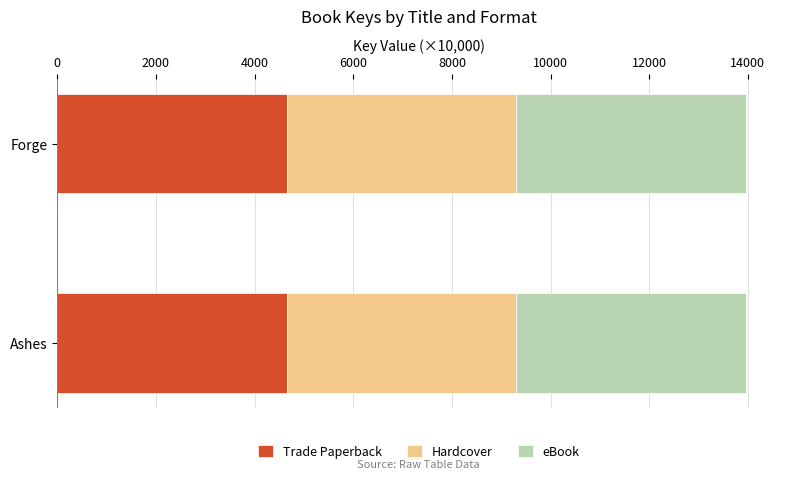

What is the sum of all Trade Paperback values?

9303.6